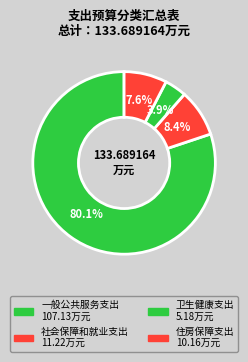

How much of the chart is everything except 卫生健康支出?

96.1%